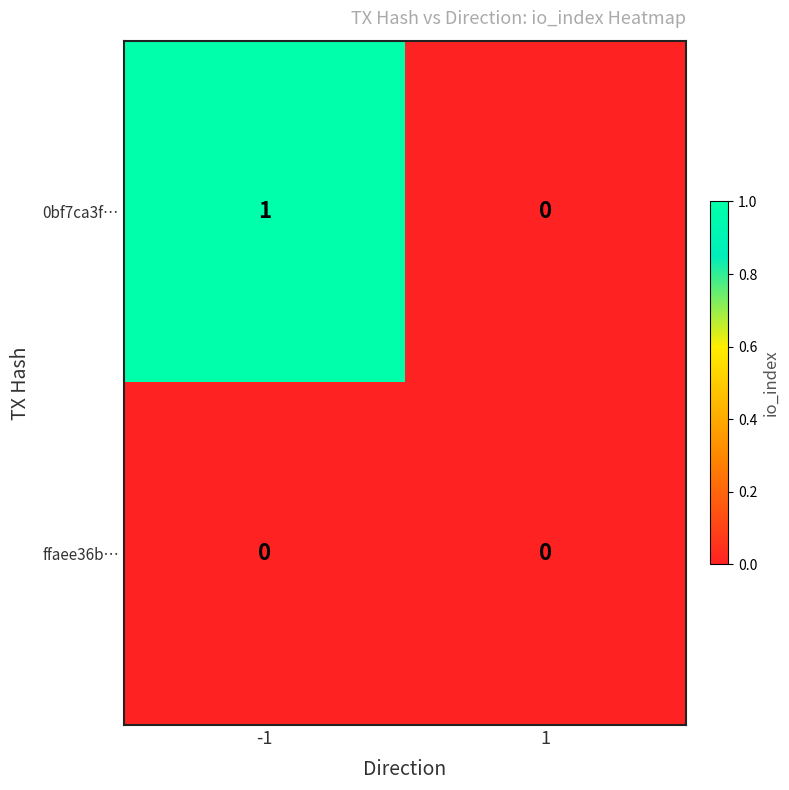

List the series in order of their overall mean, highest first.

0bf7ca3f…, ffaee36b…